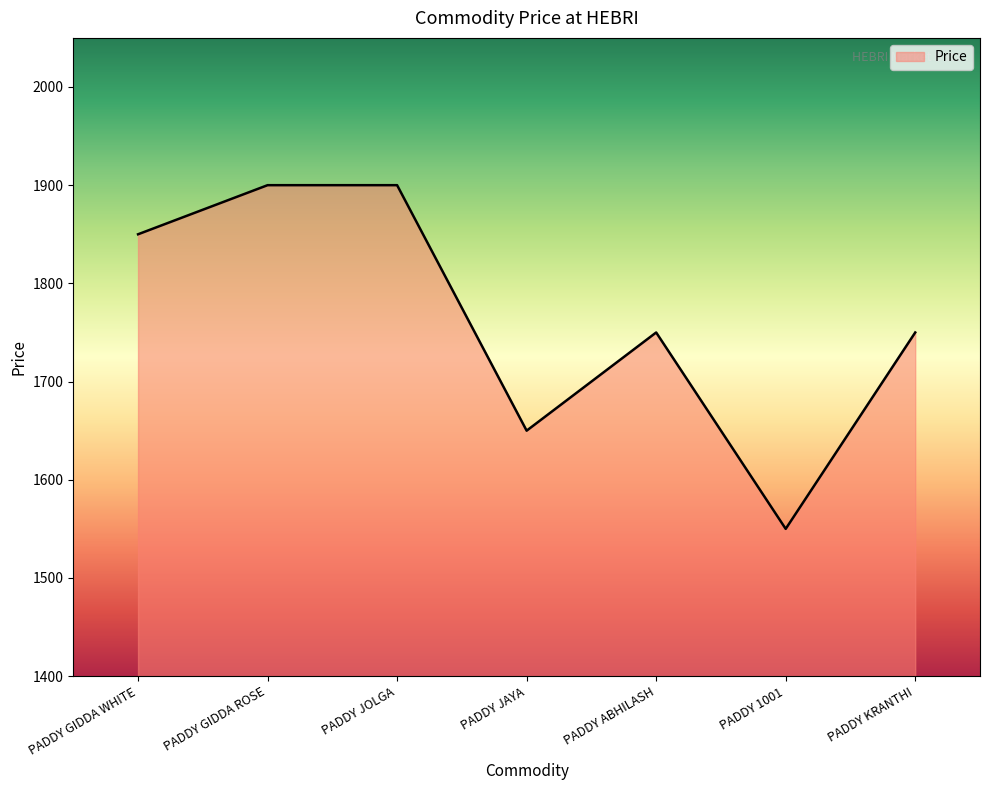

What position from the right is PADDY 1001?

2